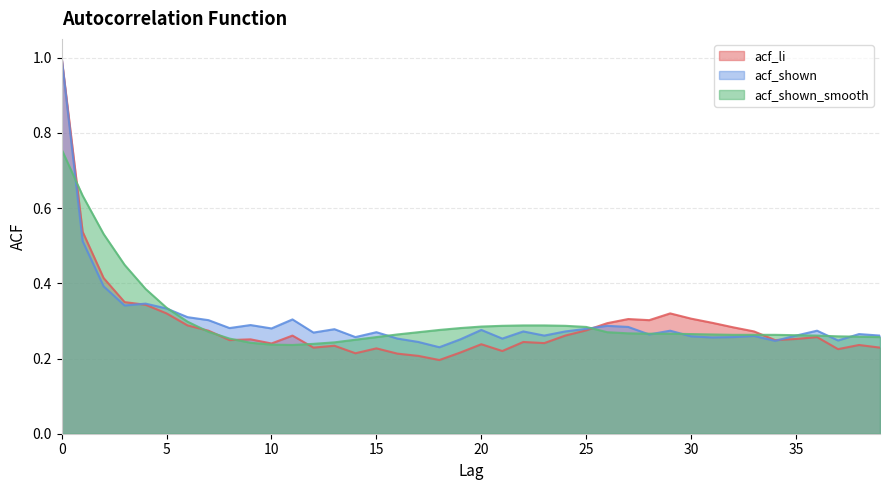

At which category does acf_shown reach its first local valley?

3